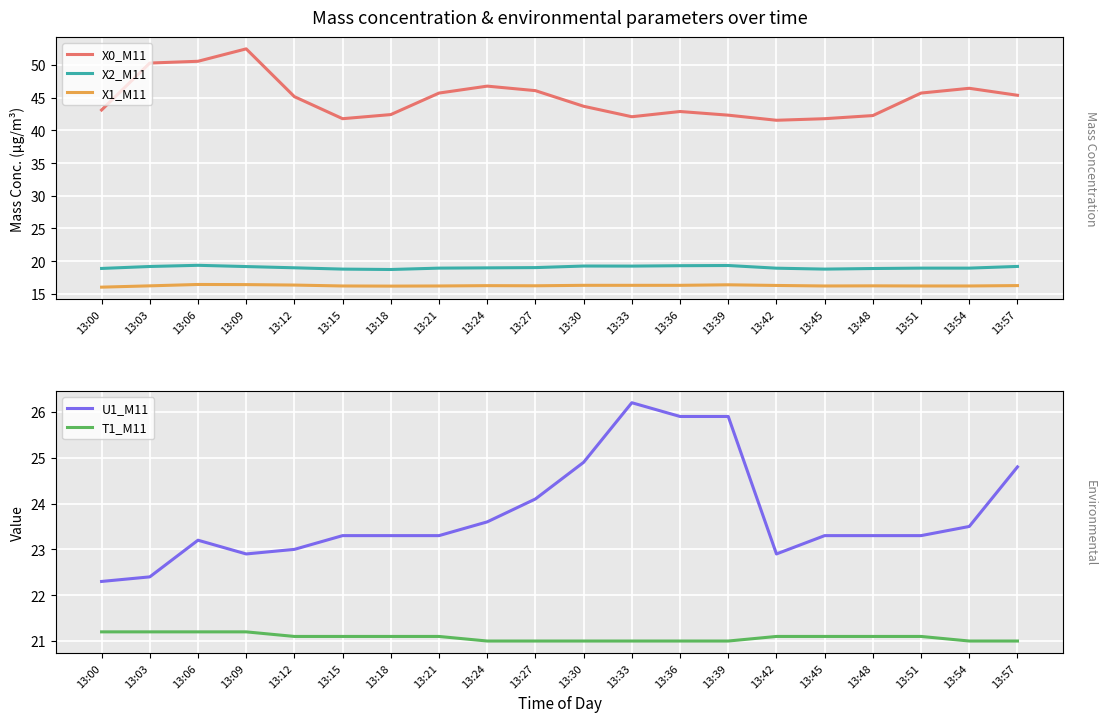

What is the difference between the X2_M11 values at 13:18 and 13:51?

0.2